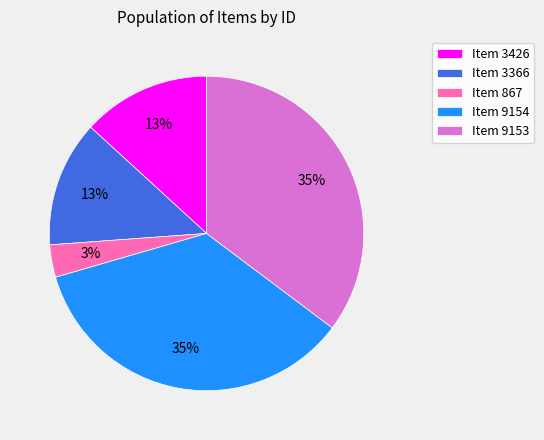

Combined, do Item 3426 and Item 9154 account for over 50%?

No